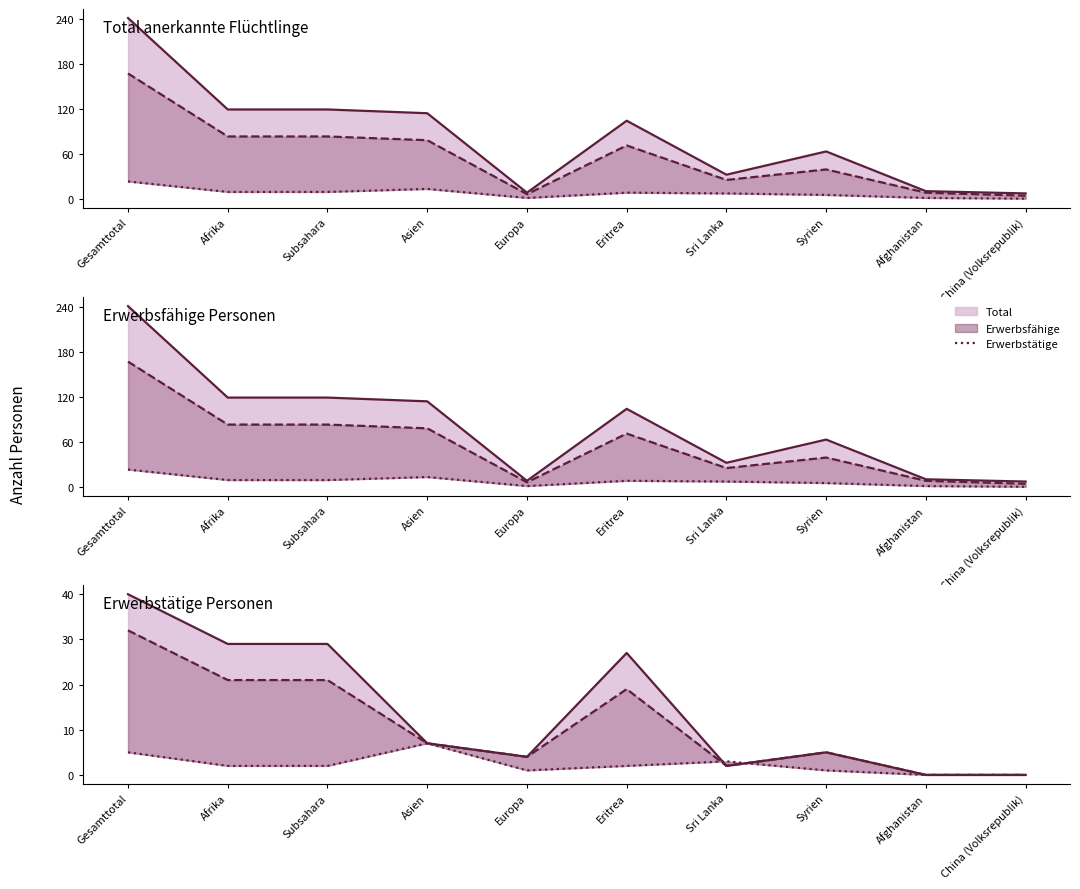

What is the label of the 8th point from the left?

Syrien